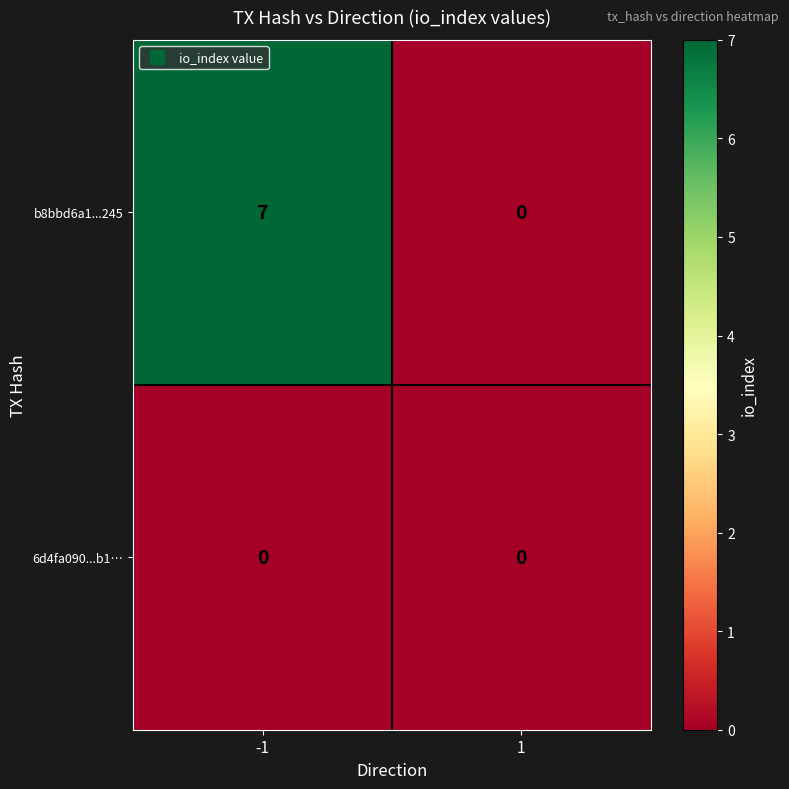

How many distinct data groups are displayed?

2